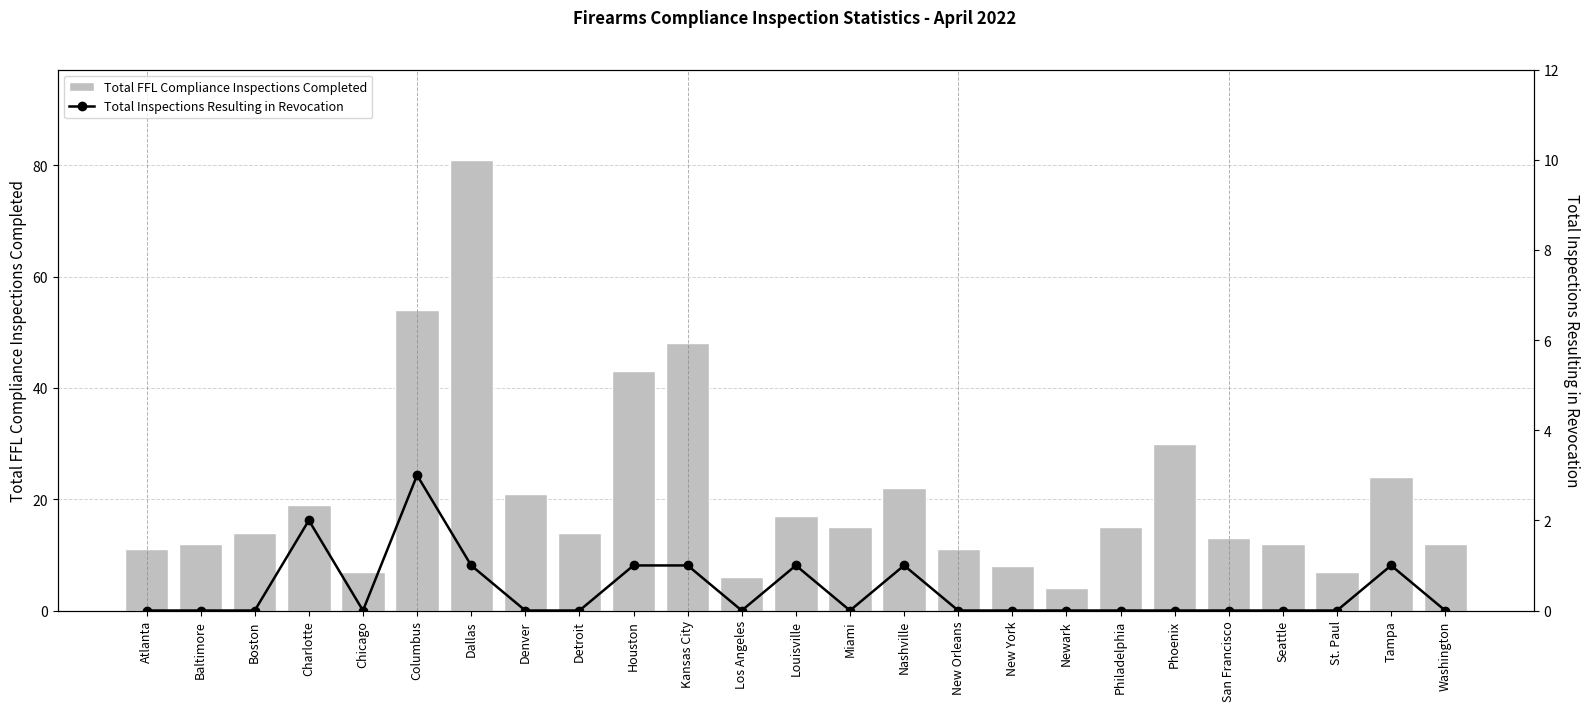

The Total Inspections Resulting in Revocation series shows 0 at Baltimore. True or false?

True